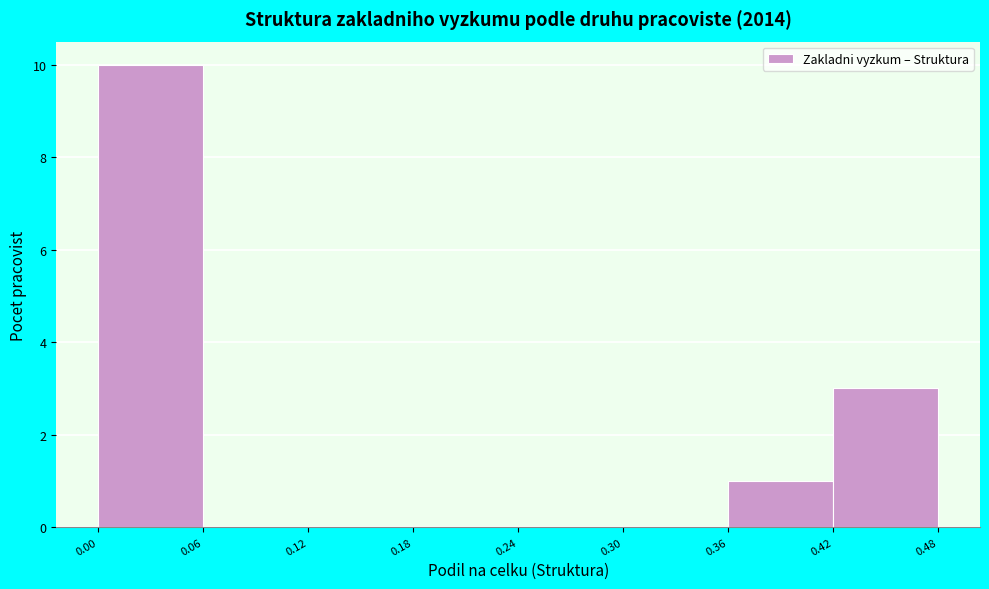

Reading left to right, transcribe this chart: for each bar, give the range it covers on the x-axis and its height. The values are not printed on the chart, so give them approximately, as read against the axis.

0.00 to 0.06: 10
0.06 to 0.12: 0
0.12 to 0.18: 0
0.18 to 0.24: 0
0.24 to 0.30: 0
0.30 to 0.36: 0
0.36 to 0.42: 1
0.42 to 0.48: 3